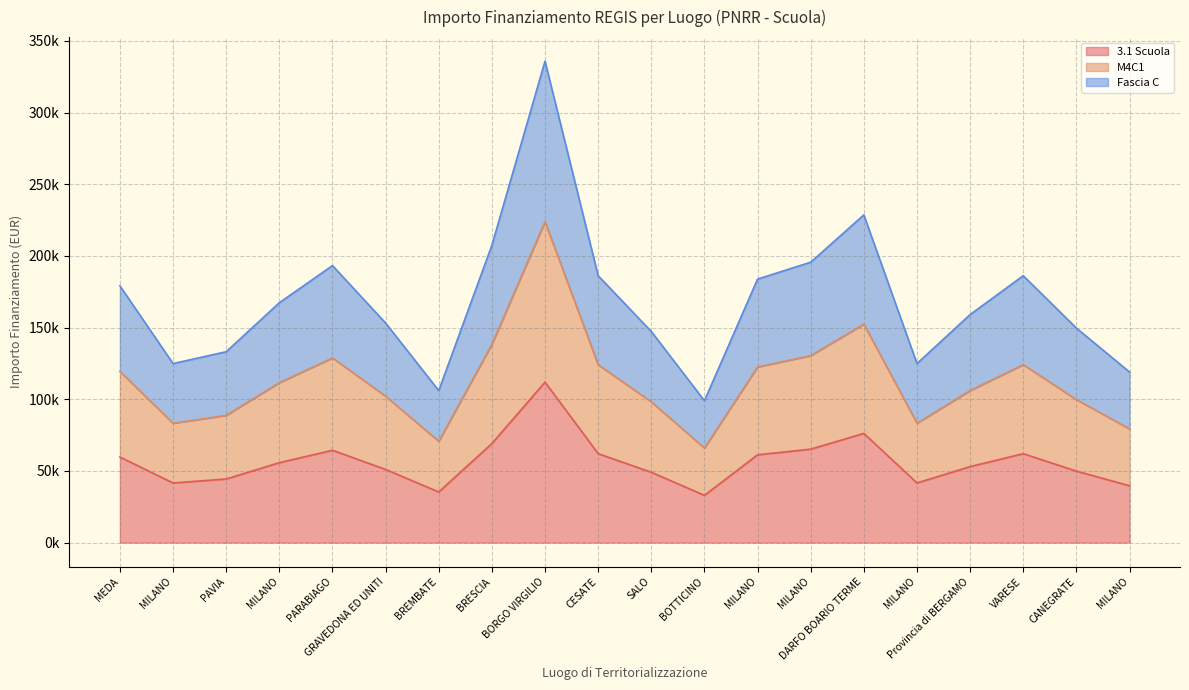

At which label is 3.1 Scuola closest to 72472?

BRESCIA